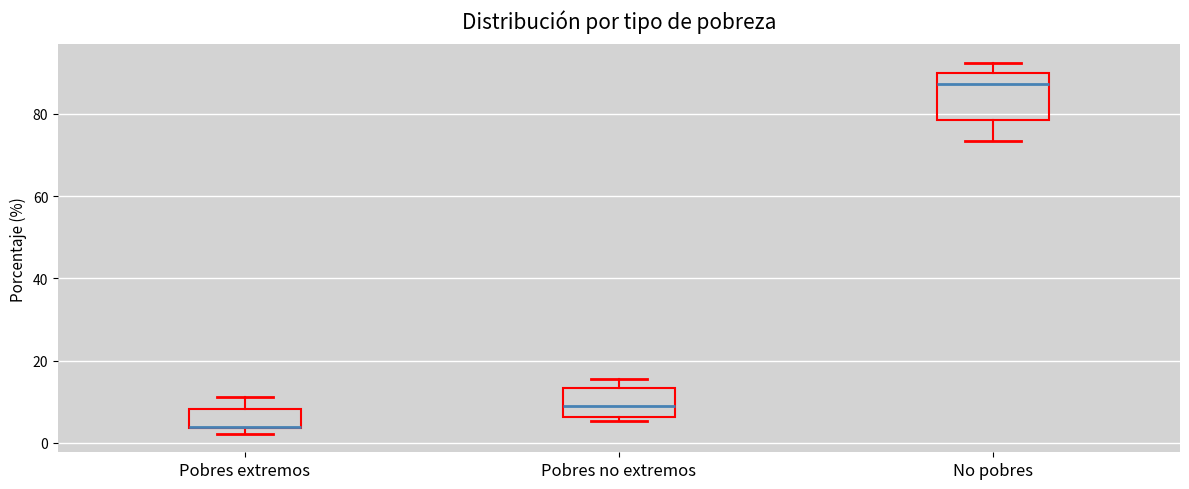

Comparing the boxes themselves (not the whiskers), which one is the tallest?

No pobres